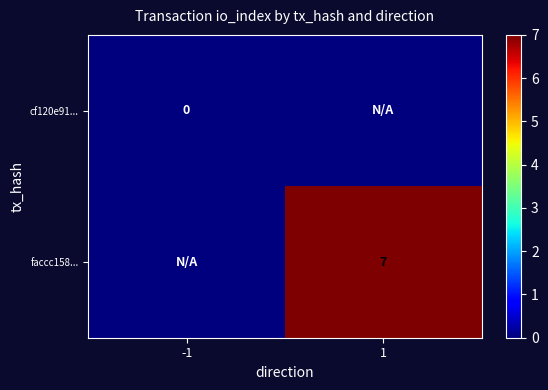

Is it true that faccc158... equals 2 at 1?

False